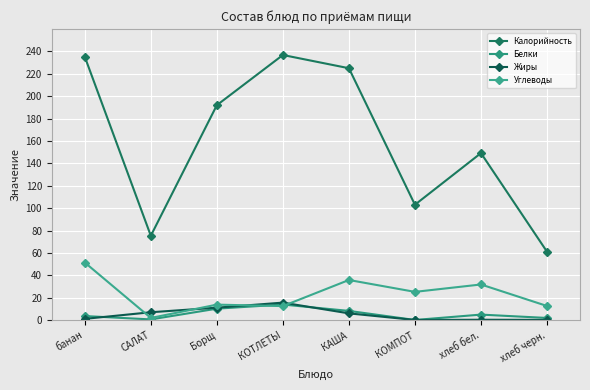

At which label does Углеводы first exceed 25?

банан